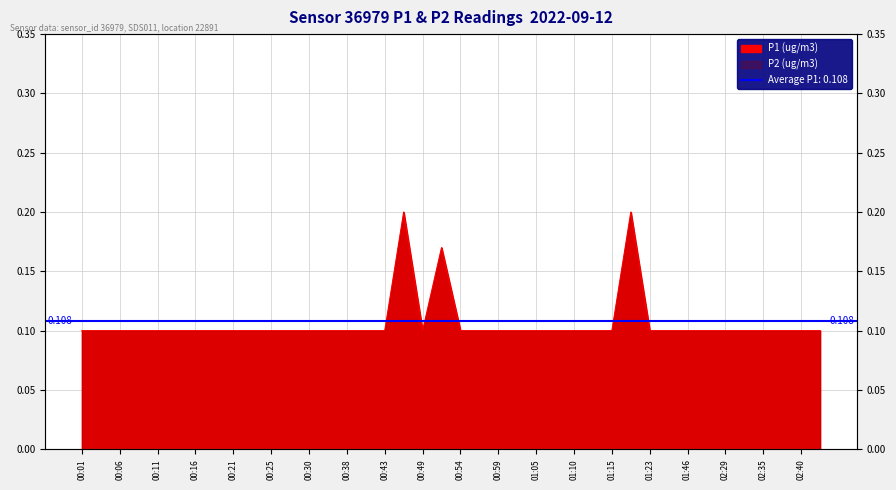

Is it true that the value at 01:12 is 0.1?

True